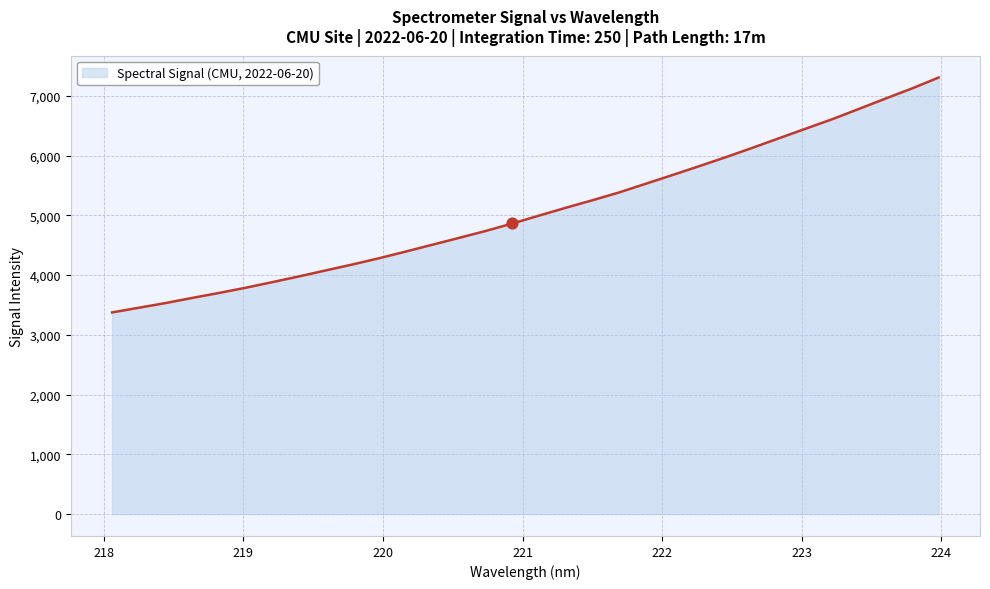

What is the smallest value displayed?

3375.0